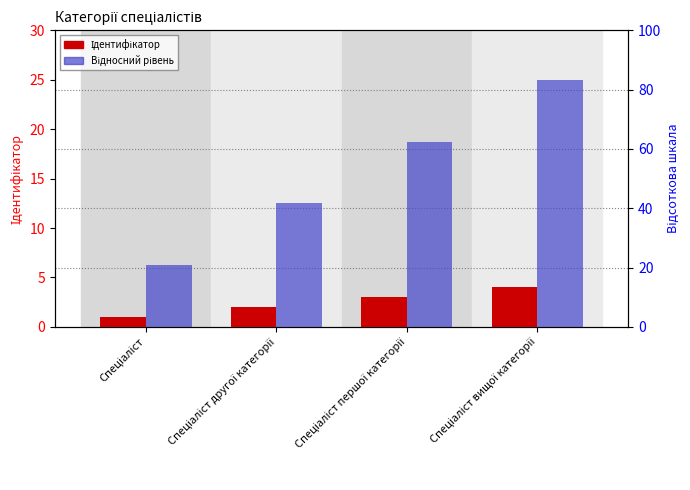

Rank the categories by Ідентифікатор value from highest to lowest.

Спеціаліст вищої категорії, Спеціаліст першої категорії, Спеціаліст другої категорії, Спеціаліст